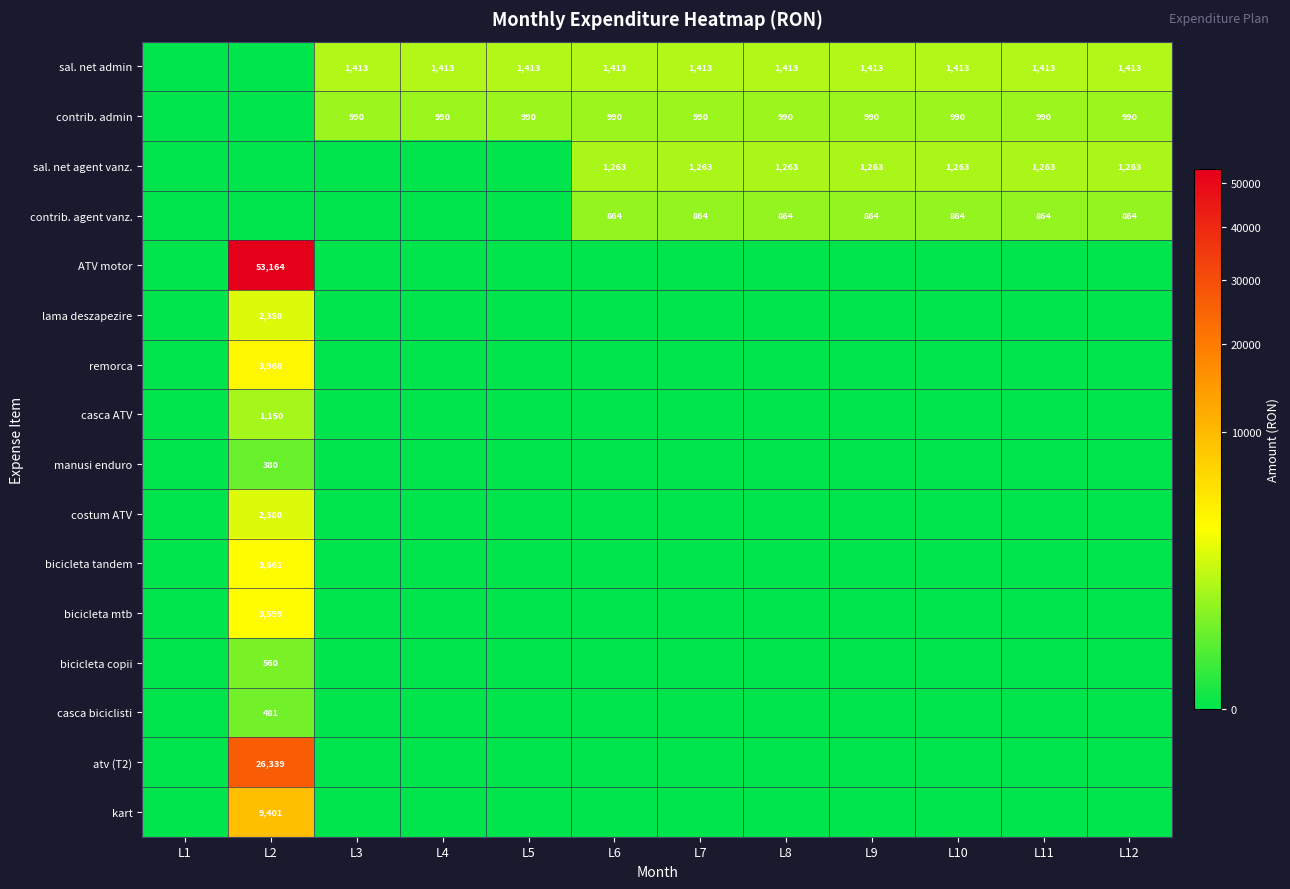

Is it true that sal. net admin equals 1413 at L9?

True